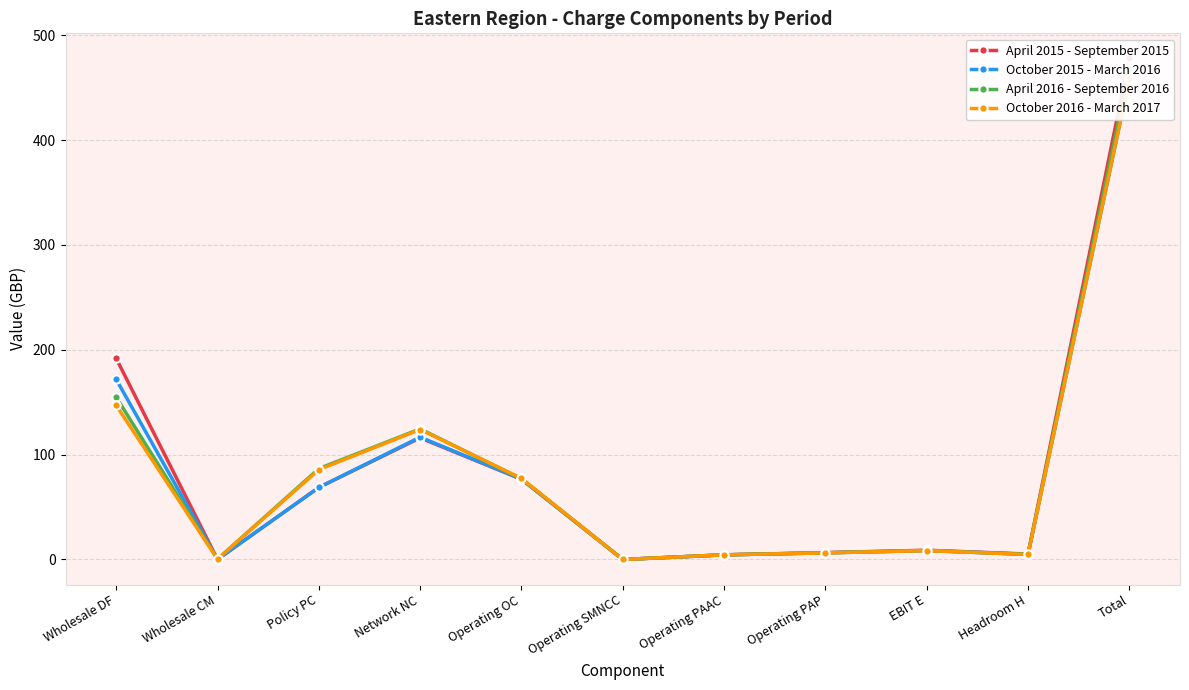

True or false: October 2015 - March 2016 has more than 1 points higher than both neighbors.

True